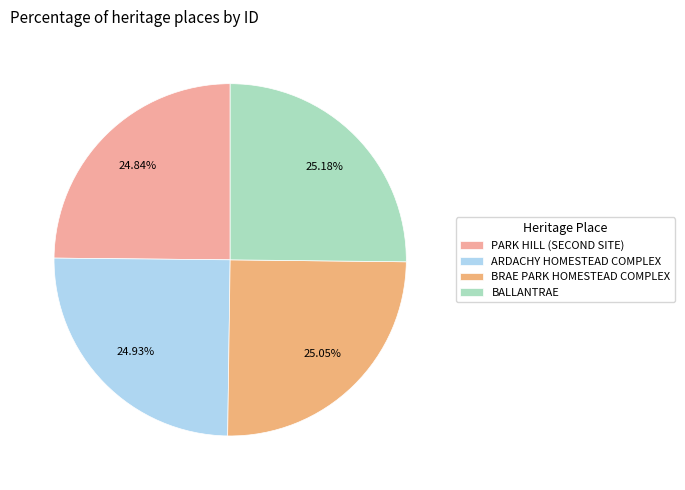

Rank the categories by value from lowest to highest.

PARK HILL (SECOND SITE), ARDACHY HOMESTEAD COMPLEX, BRAE PARK HOMESTEAD COMPLEX, BALLANTRAE